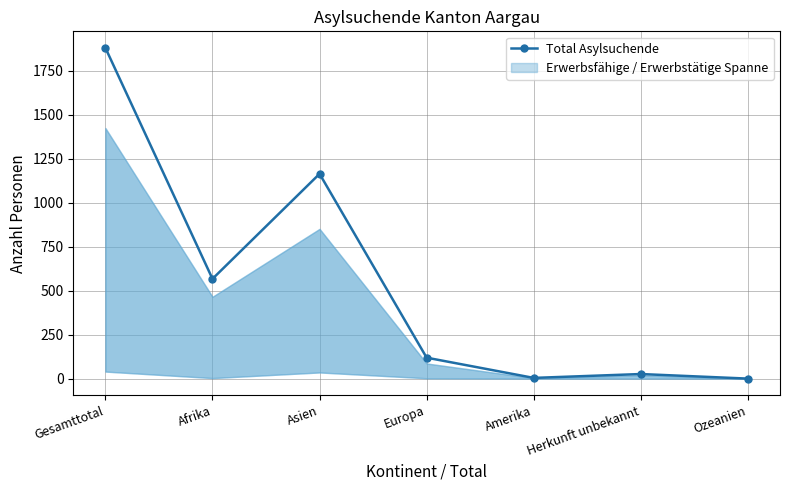

True or false: the data shows 4 at Amerika.

True